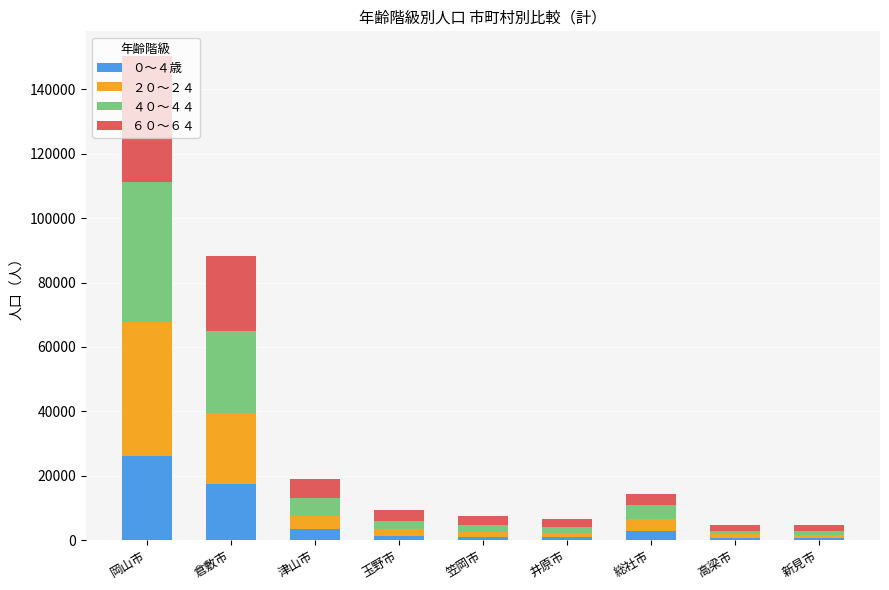

How many bars are there in total?

9